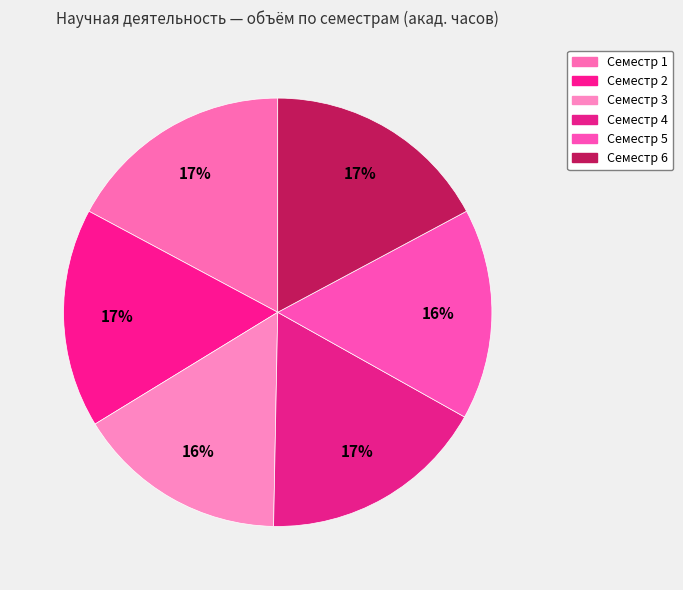

Is Семестр 4 the majority of the pie?

No